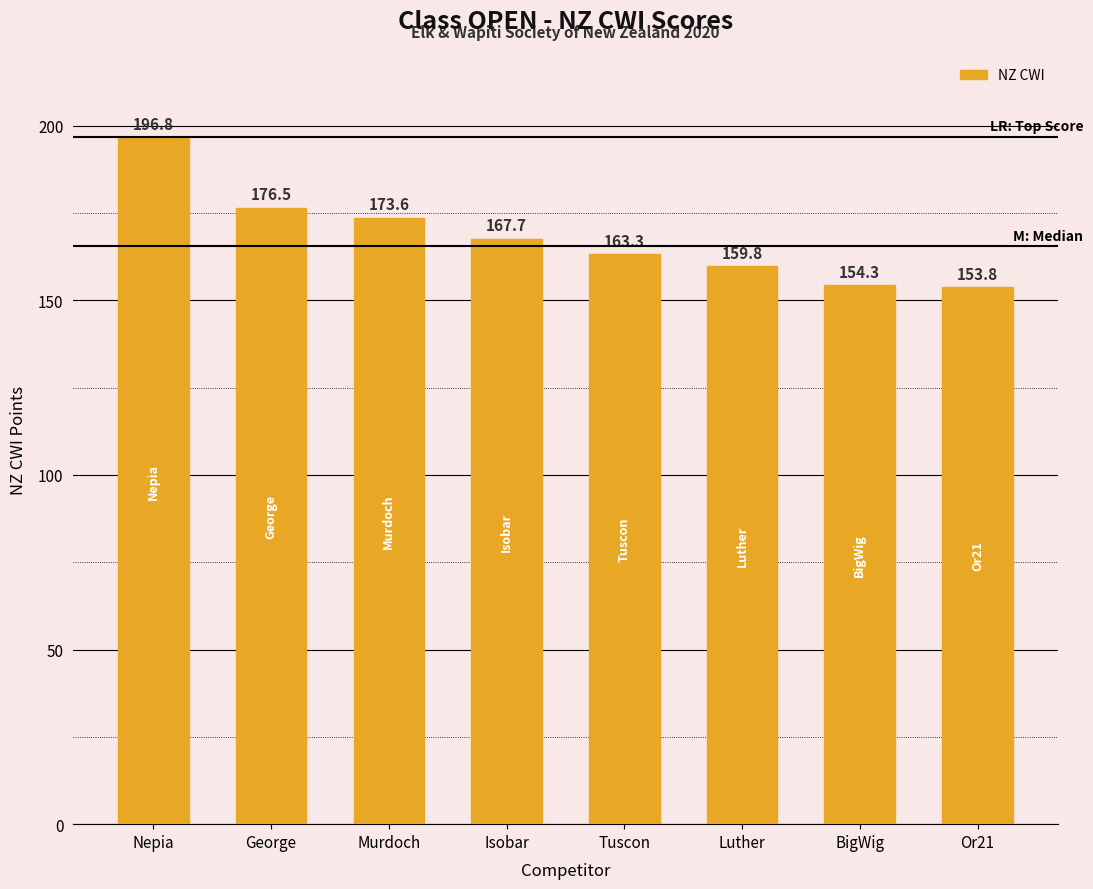

What is the label of the 7th bar from the right?

George